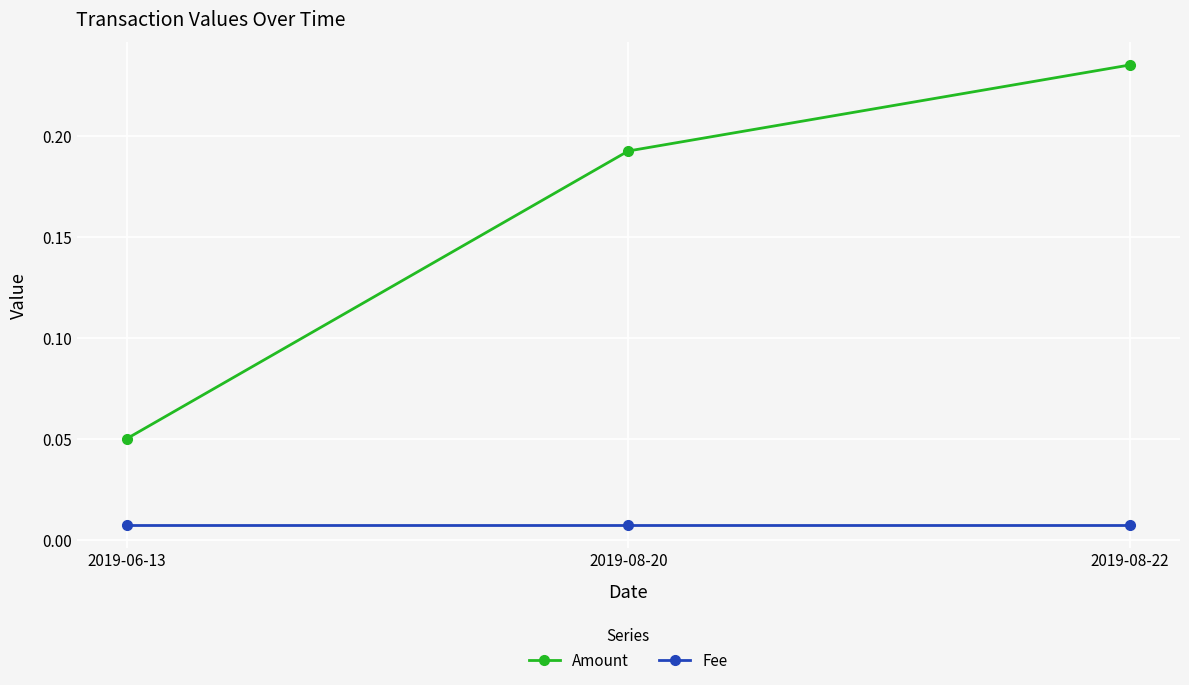

Which series has the largest total across all categories?

Amount